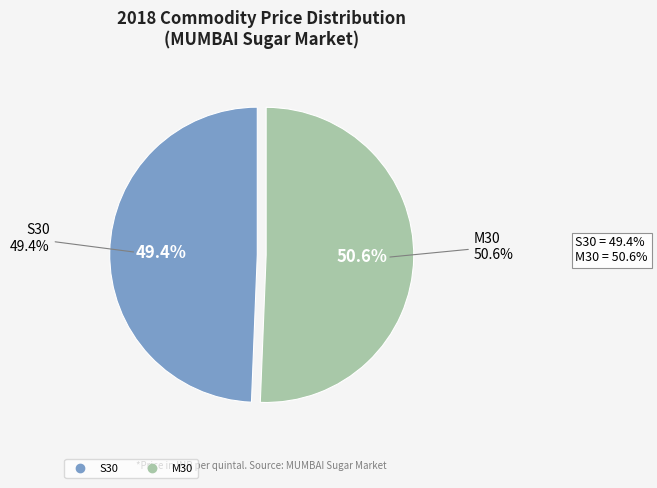

What is the total percentage of S30 and M30?

100.0%